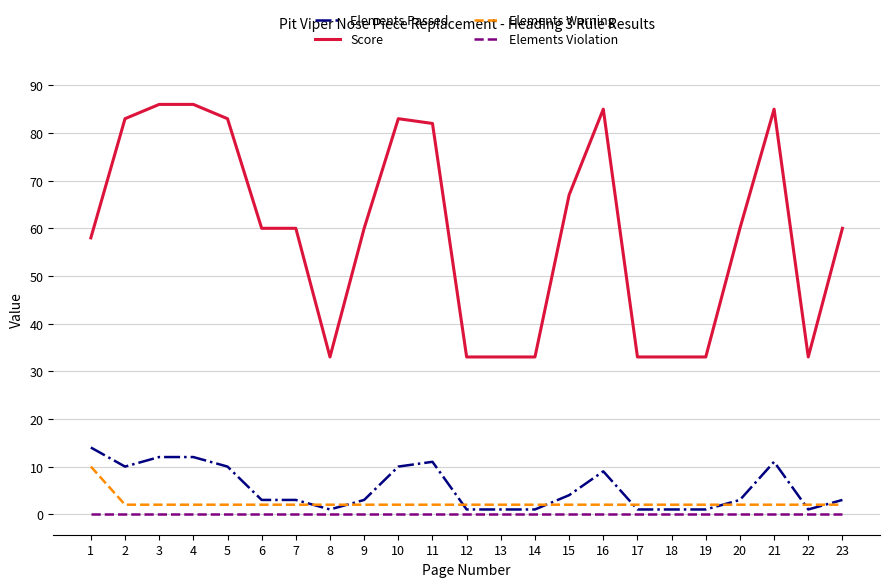

True or false: Elements Passed and Elements Warning intersect in this chart.

True